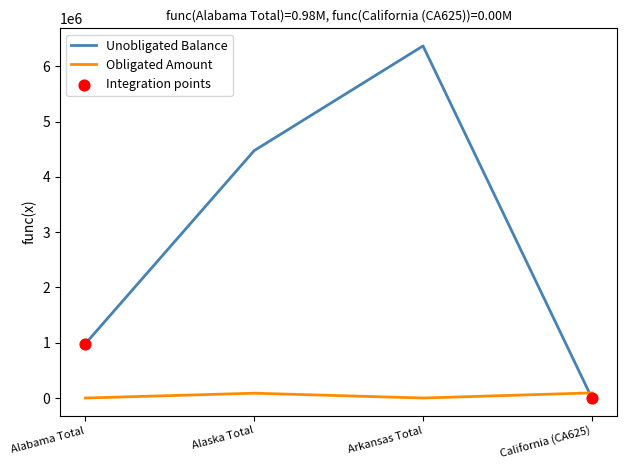

At how many categories does at least one series exceed 263559?

3